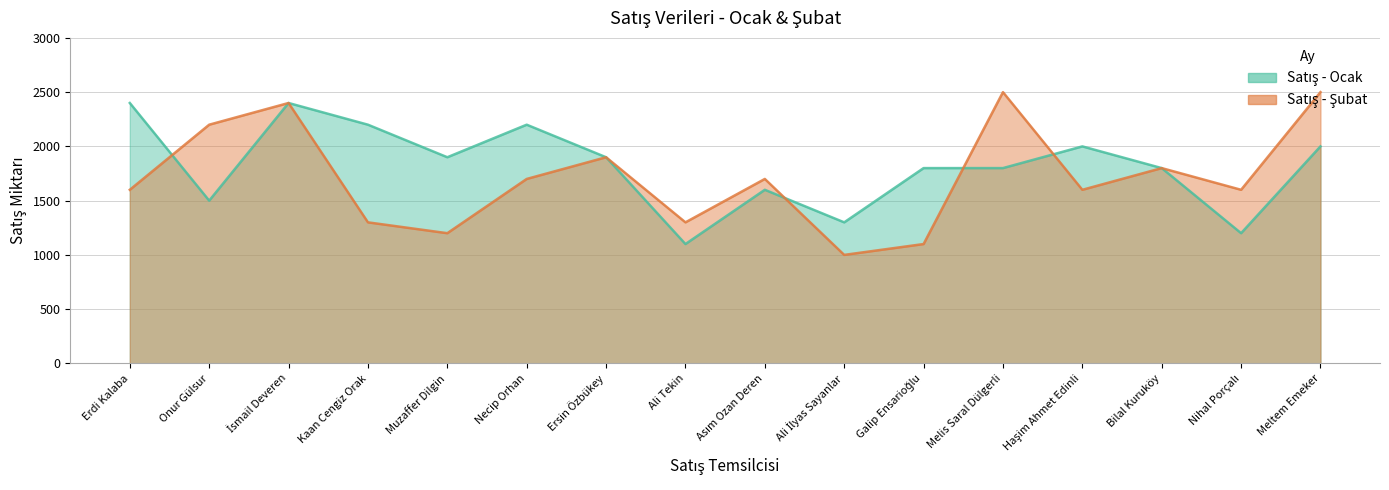

What is the minimum value shown in the chart?

1000